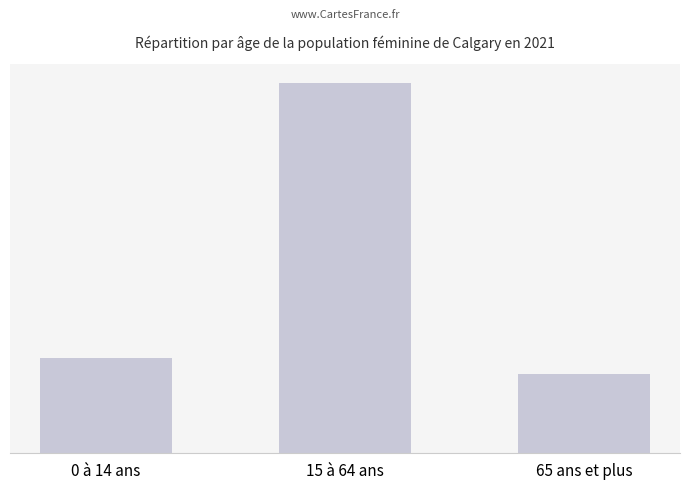

Which has a higher value, 0 à 14 ans or 15 à 64 ans?

15 à 64 ans